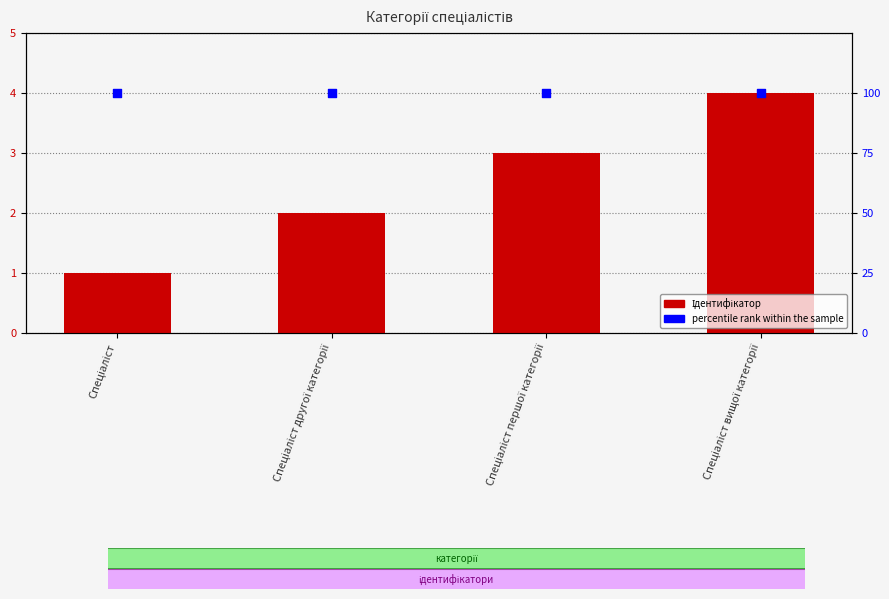

Which series reaches the minimum Y coordinate?

Ідентифікатор